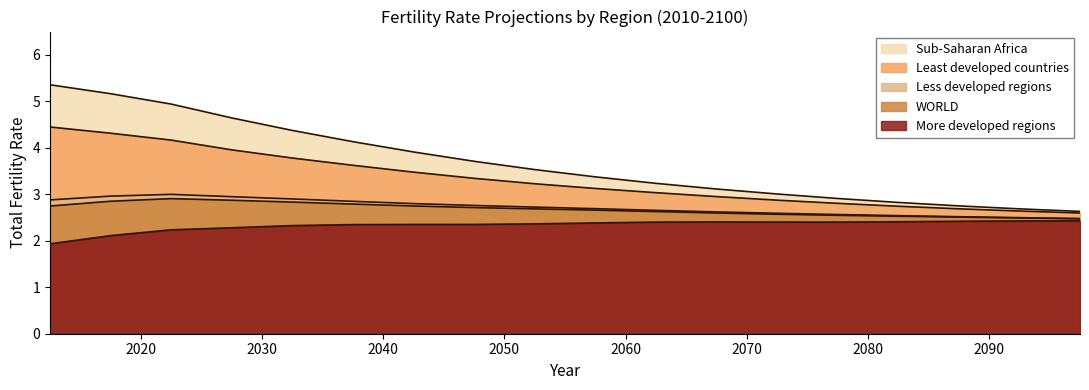

What is the label of the 12th point from the left?

2065-2070